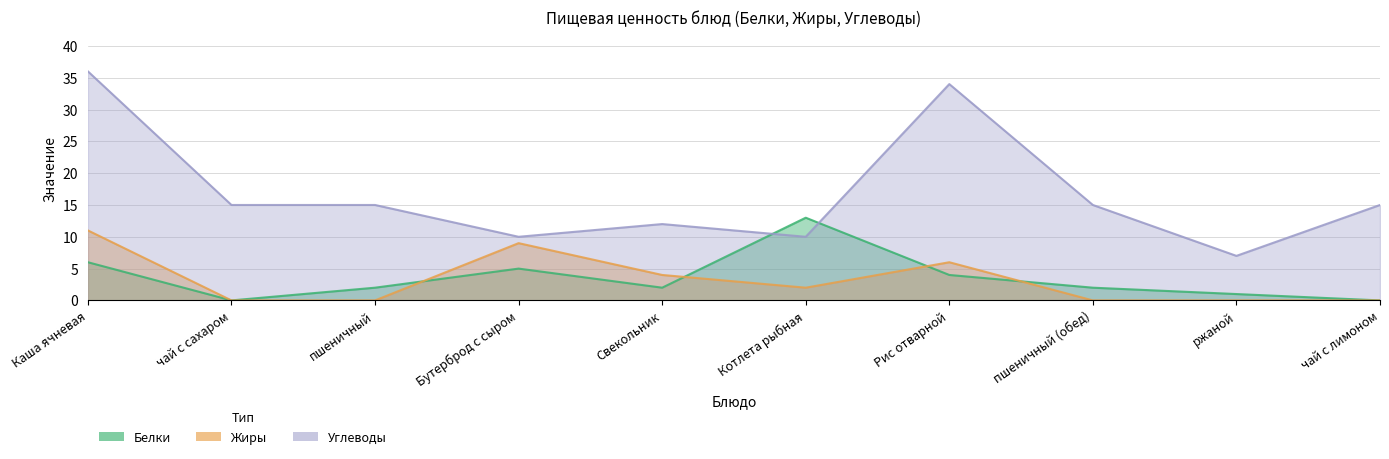

At ржаной, list the series in order from smallest to largest.

Жиры, Белки, Углеводы